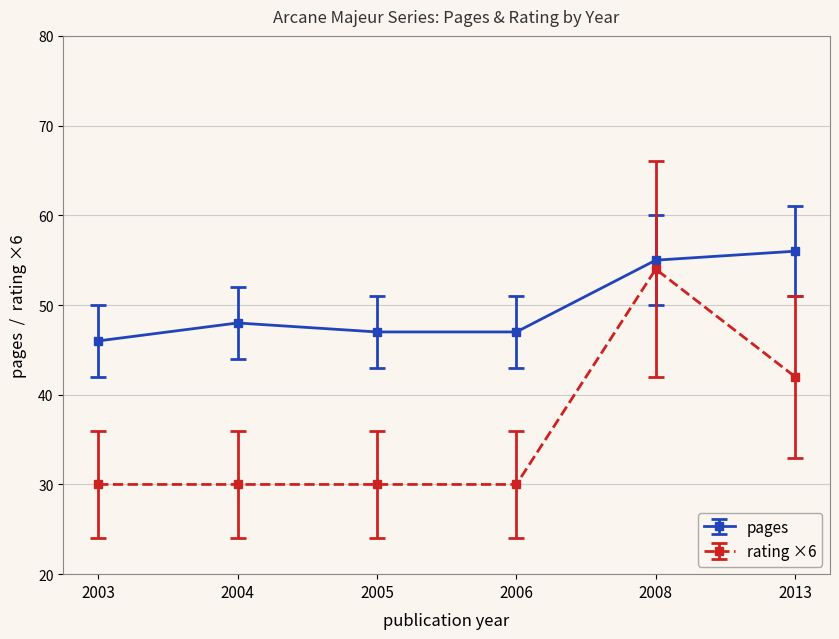

Reading left to right, transcribe all the data shown in this chart.

pages: 2003=46	2004=48	2005=47	2006=47	2008=55	2013=56
rating ×6: 2003=30	2004=30	2005=30	2006=30	2008=54	2013=42